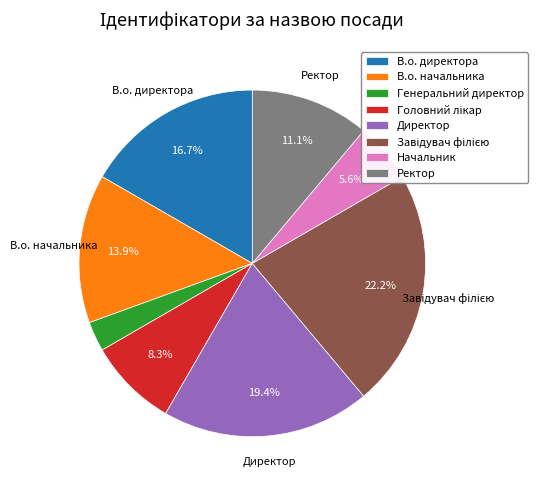

What is the smallest slice in the pie chart?

Генеральний директор